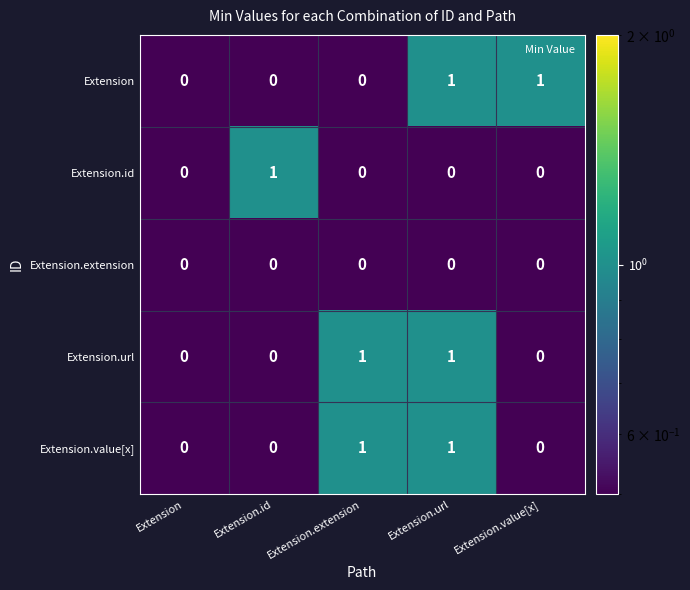

The value of Extension at Extension.extension is 0. True or false?

True